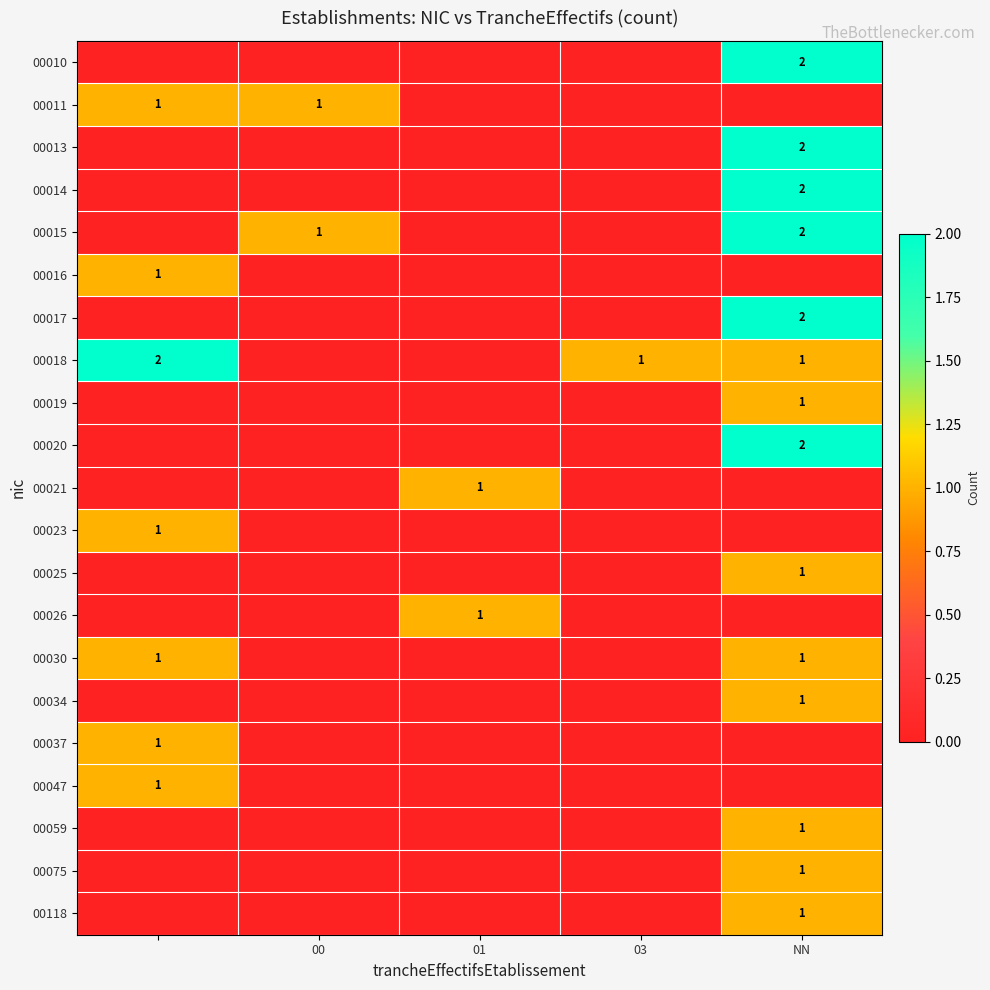

The 00011 series shows 1 at 00. True or false?

True